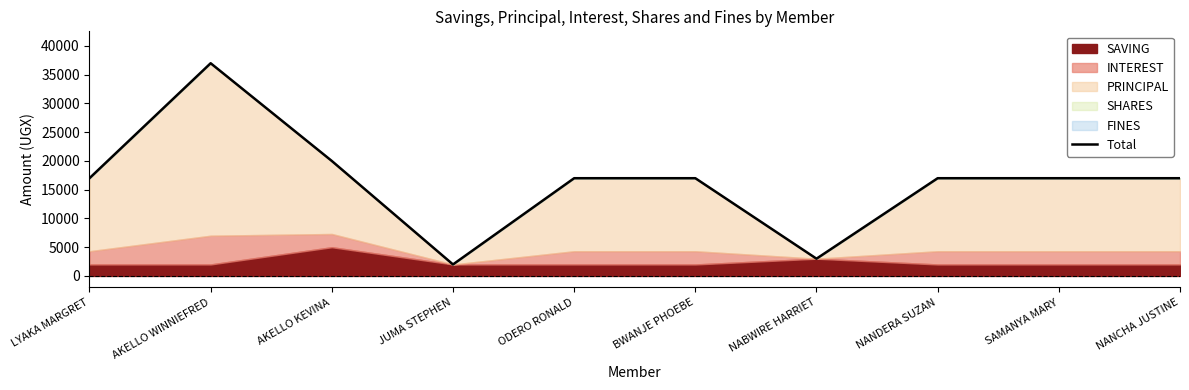

What is the label of the 9th point from the right?

AKELLO WINNIEFRED